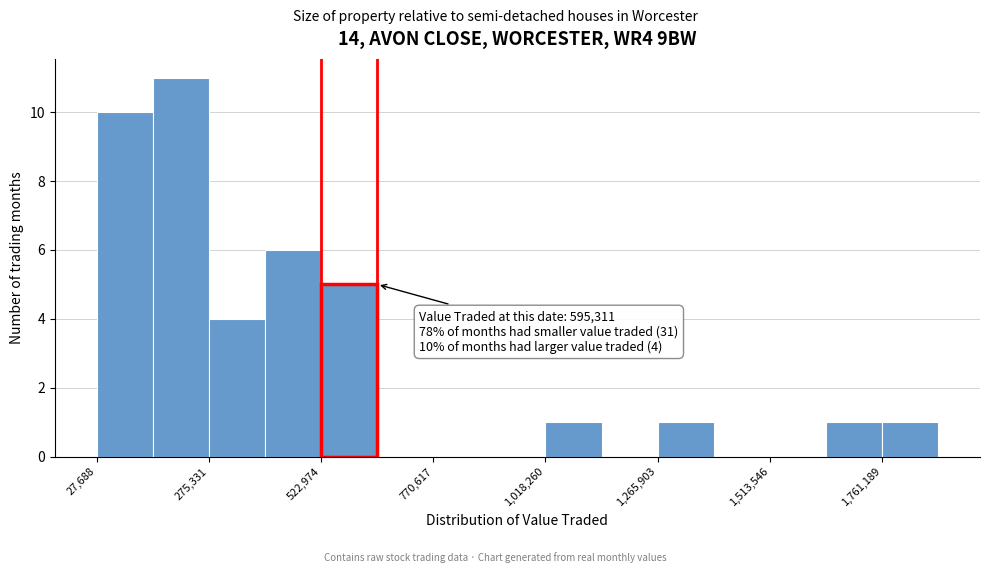

Around what value on the x-axis is the tallest bar? Give the approximate position of its centre, as read against the axis.

200000